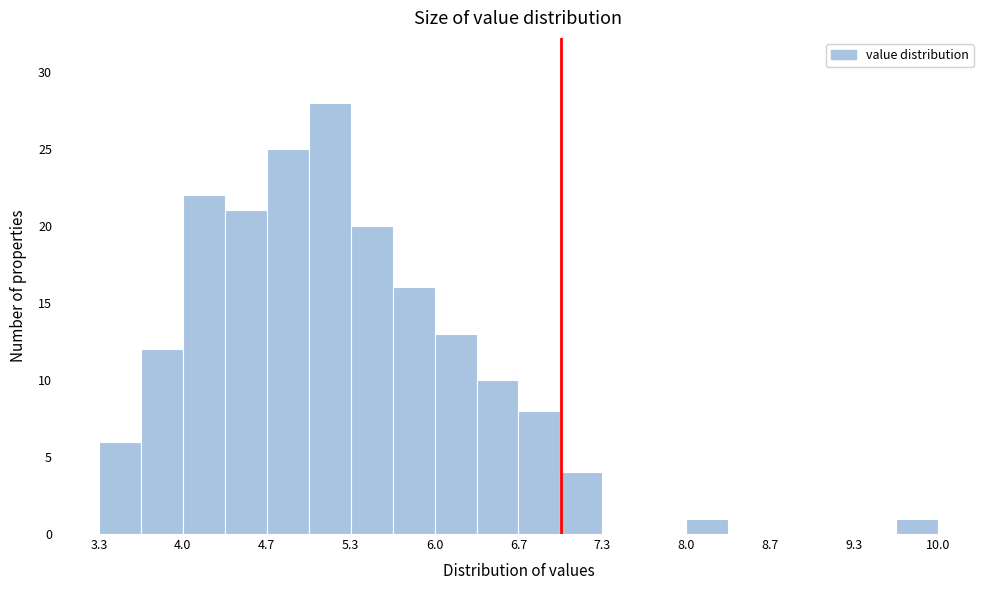

Around what value on the x-axis is the tallest bar? Give the approximate position of its centre, as read against the axis.

5.2